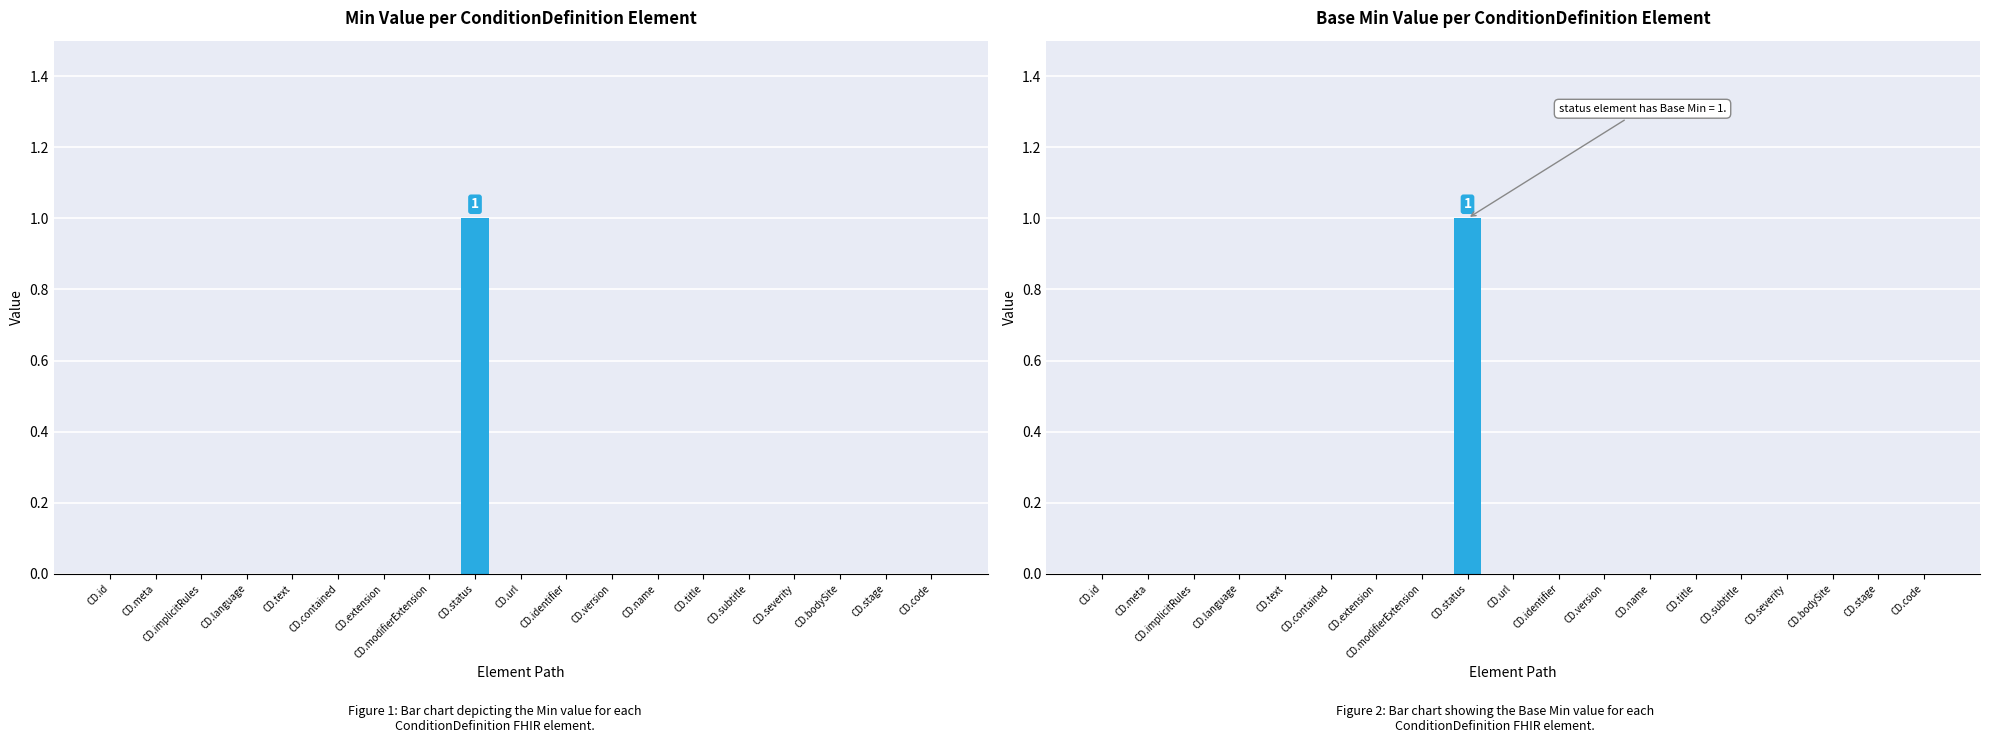

Between CD.identifier and CD.version, which series saw the biggest shift?

Min